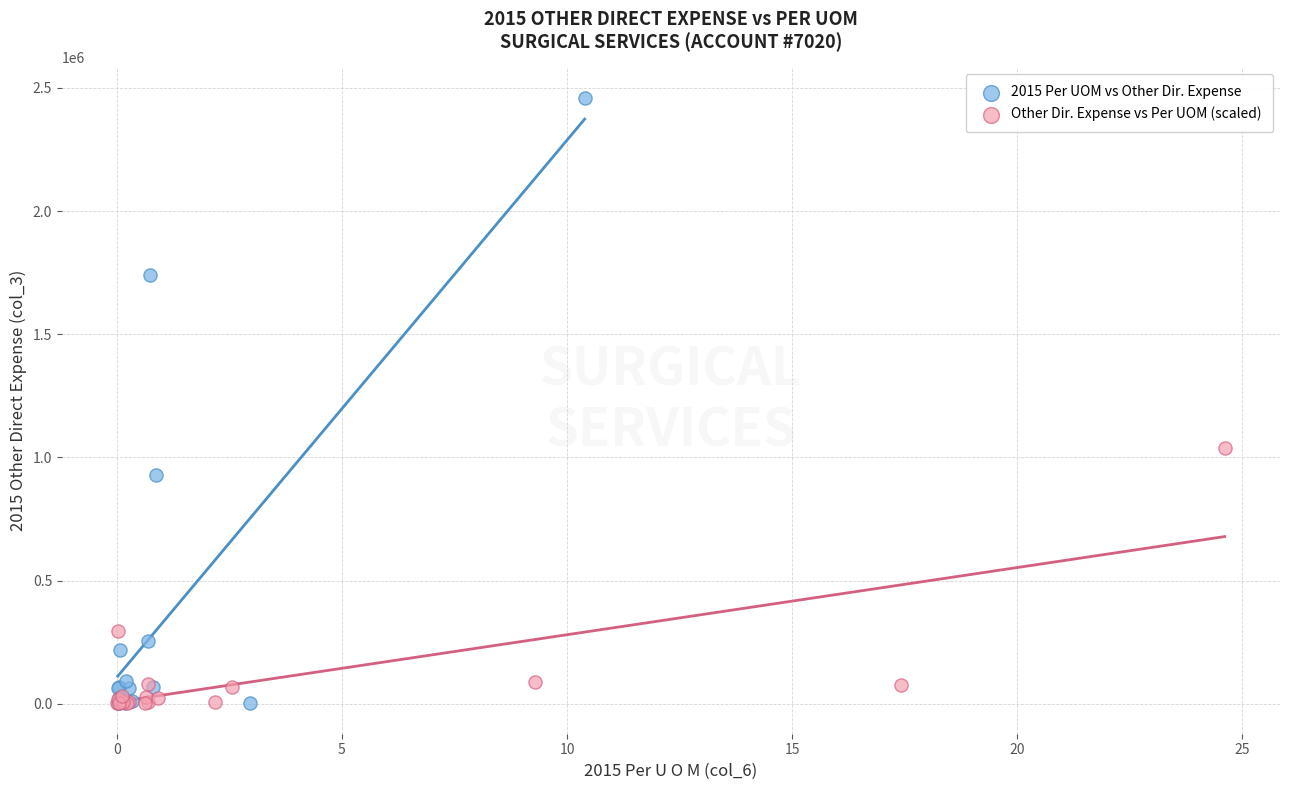

Which series reaches the maximum Y coordinate?

2015 Per UOM vs Other Dir. Expense